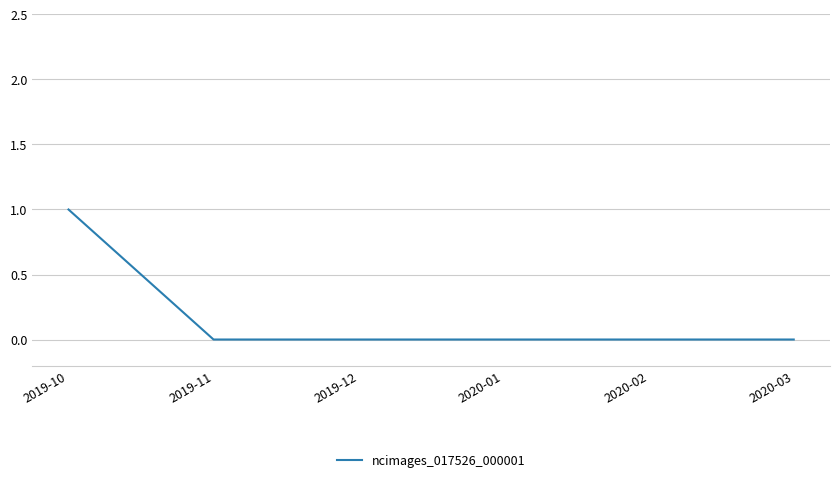

Count the number of categories in the chart.

6